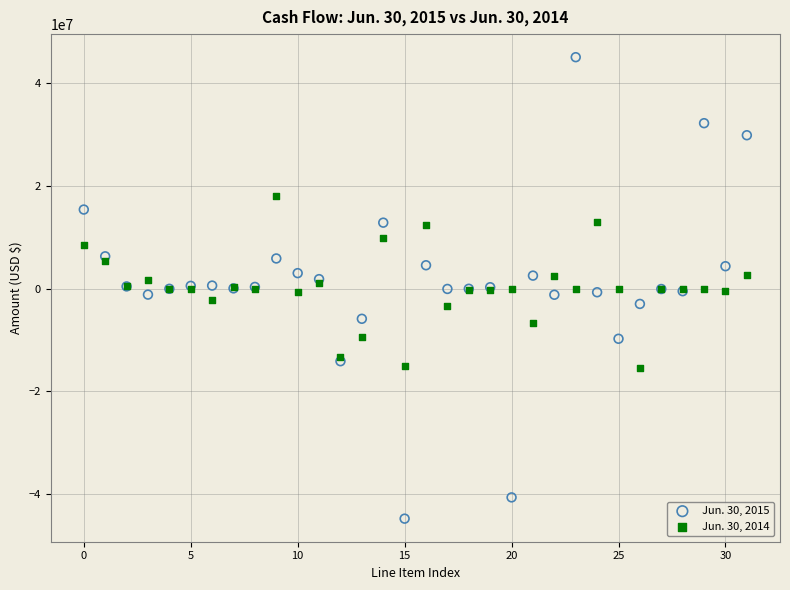

Which series contains the lowest Y value?

Jun. 30, 2015